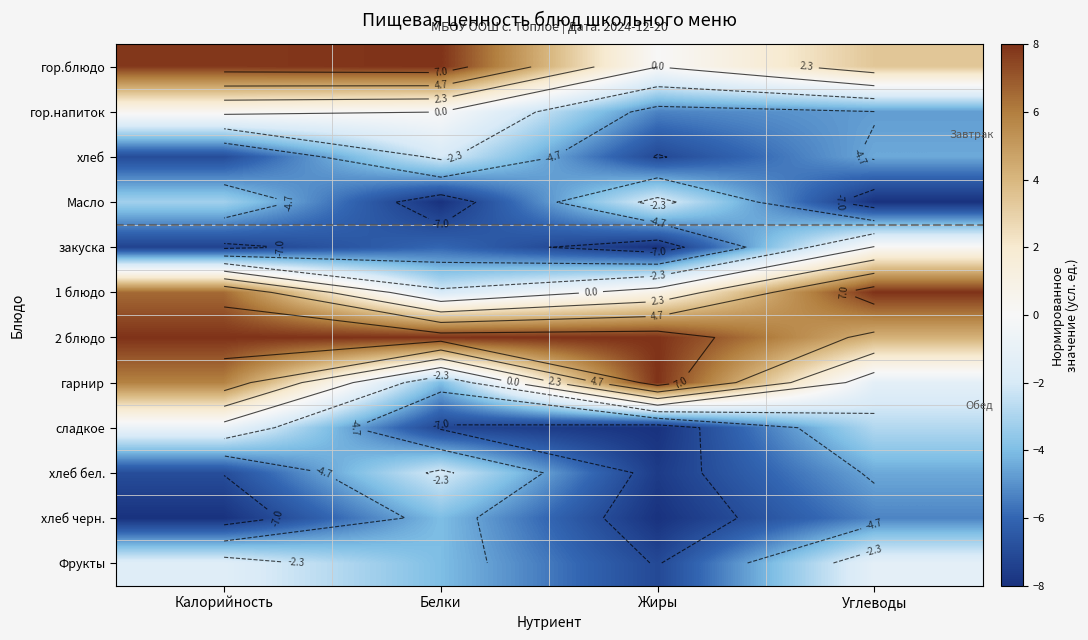

What is the smallest value displayed?

-8.0